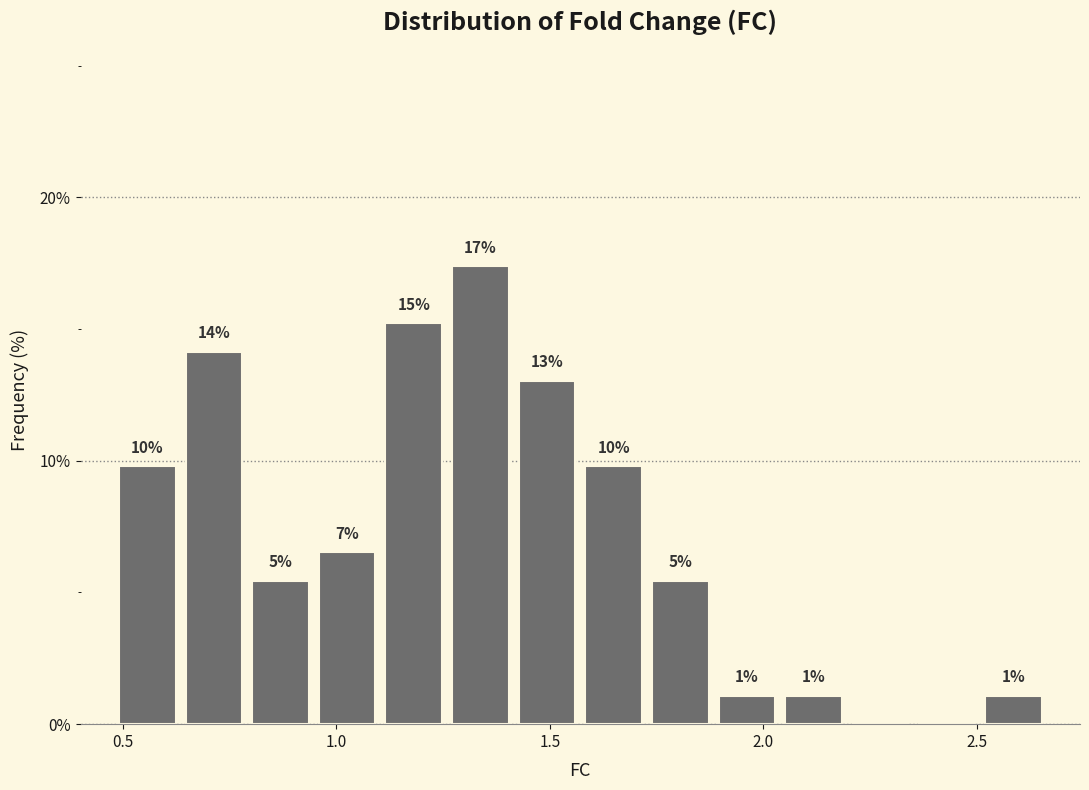

Around what value on the x-axis is the tallest bar? Give the approximate position of its centre, as read against the axis.

1.35